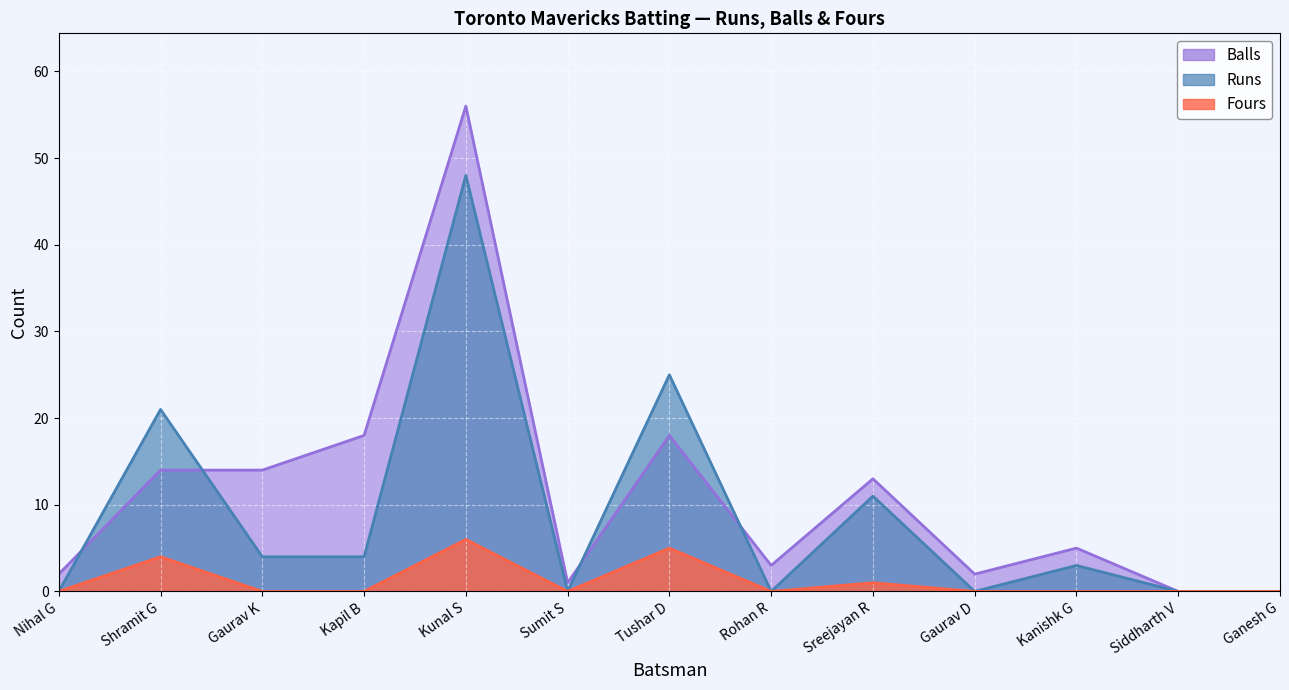

Reading right to left, extract all data points from this chart.

Runs: Ganesh G=0	Siddharth V=0	Kanishk G=3	Gaurav D=0	Sreejayan R=11	Rohan R=0	Tushar D=25	Sumit S=0	Kunal S=48	Kapil B=4	Gaurav K=4	Shramit G=21	Nihal G=0
Balls: Ganesh G=0	Siddharth V=0	Kanishk G=5	Gaurav D=2	Sreejayan R=13	Rohan R=3	Tushar D=18	Sumit S=1	Kunal S=56	Kapil B=18	Gaurav K=14	Shramit G=14	Nihal G=2
Fours: Ganesh G=0	Siddharth V=0	Kanishk G=0	Gaurav D=0	Sreejayan R=1	Rohan R=0	Tushar D=5	Sumit S=0	Kunal S=6	Kapil B=0	Gaurav K=0	Shramit G=4	Nihal G=0